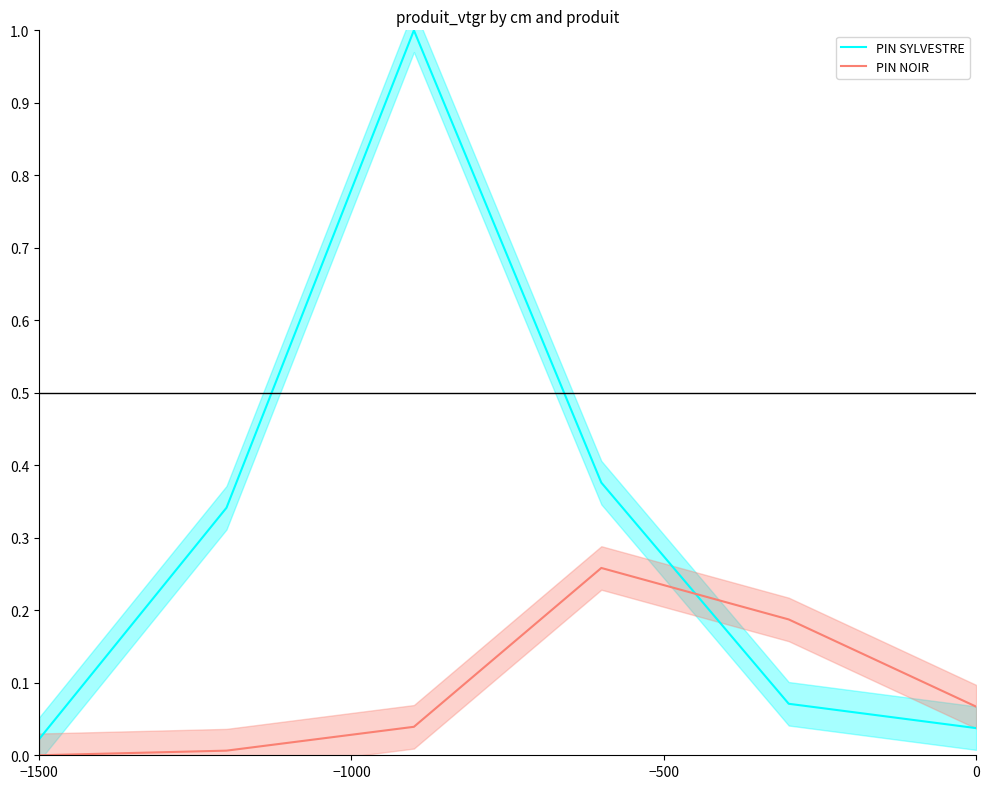

Does the chart display data point markers on the line(s)?

No